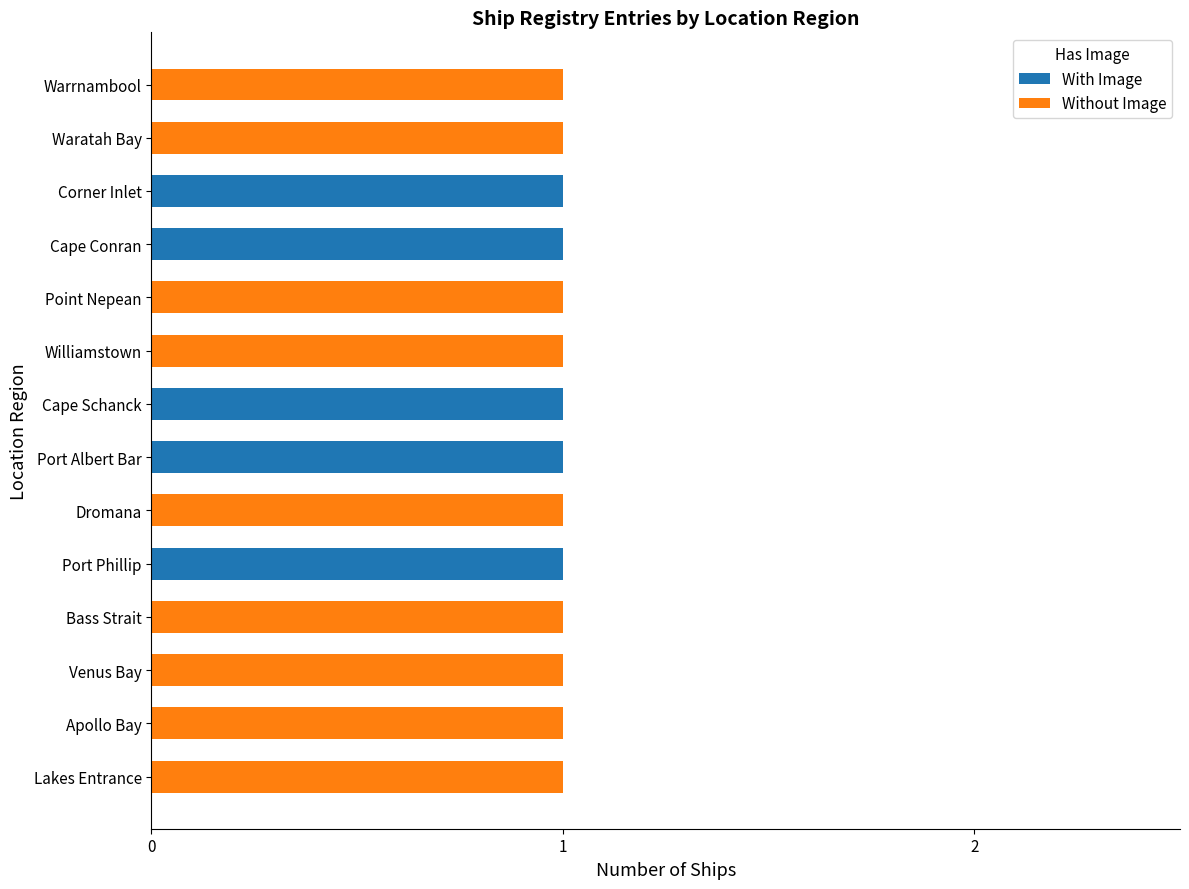

What are all the series names shown in the legend?

With Image, Without Image